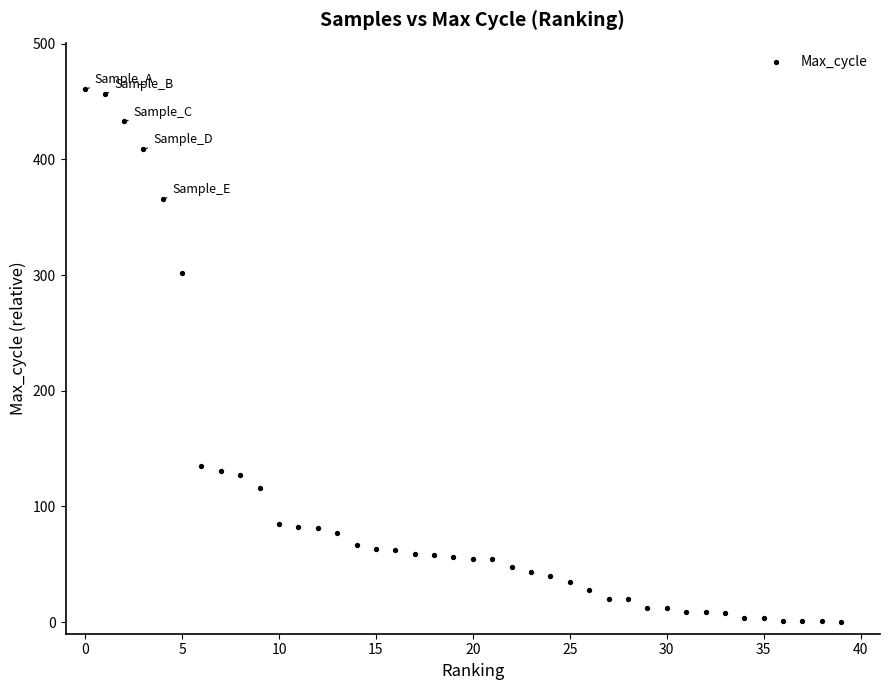

What is the range of Y values (max minus min)?

461